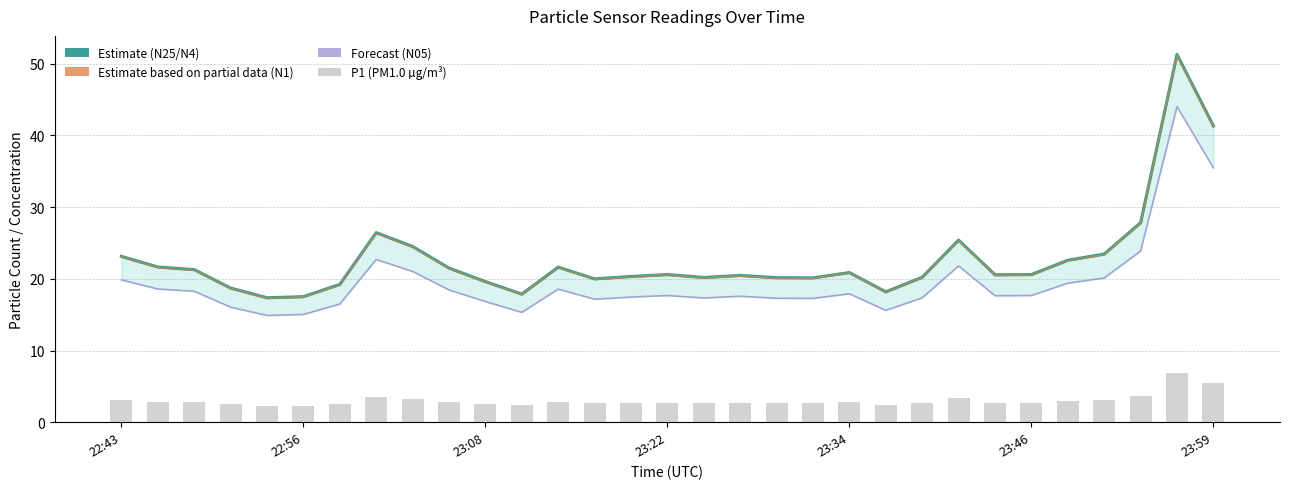

What position from the left is 29?

30